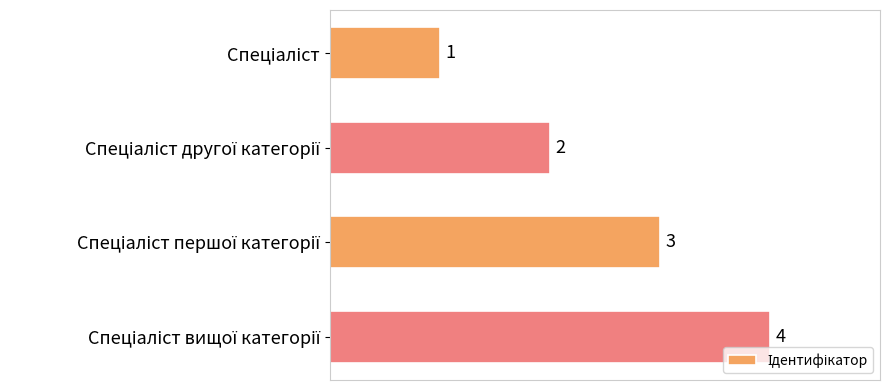

Count the values in the range 2 to 4.

3